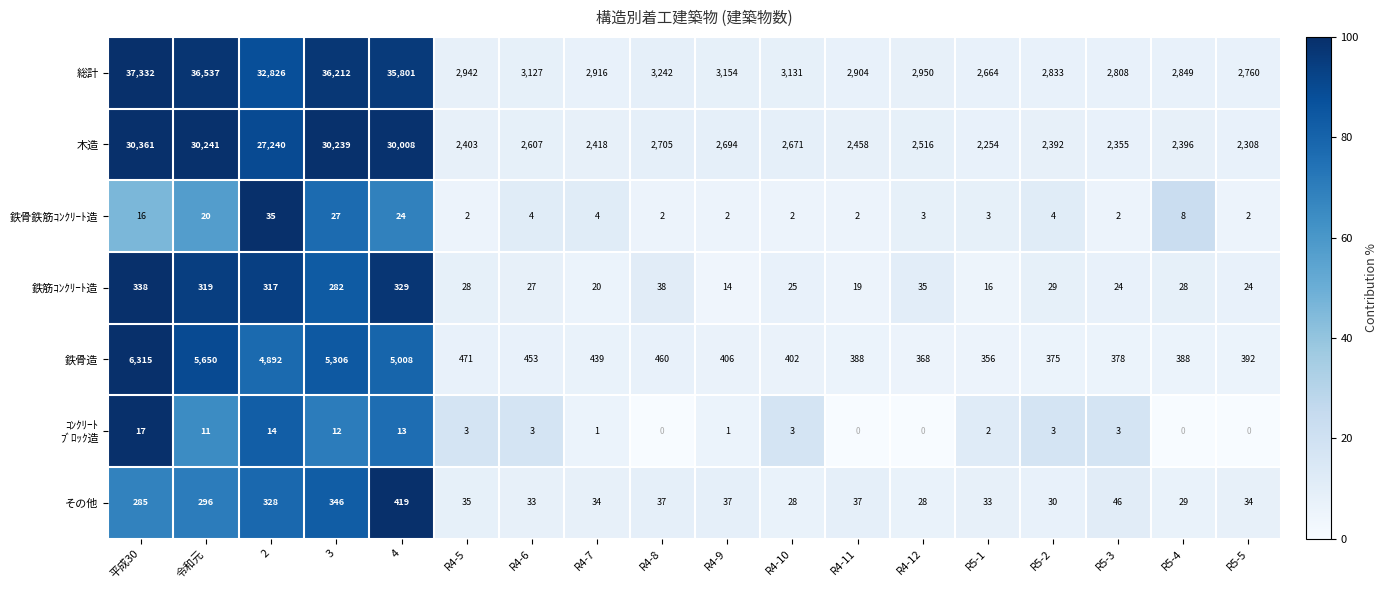

The value of 鉄骨鉄筋ｺﾝｸﾘｰﾄ造 at R4-7 is 4. True or false?

True